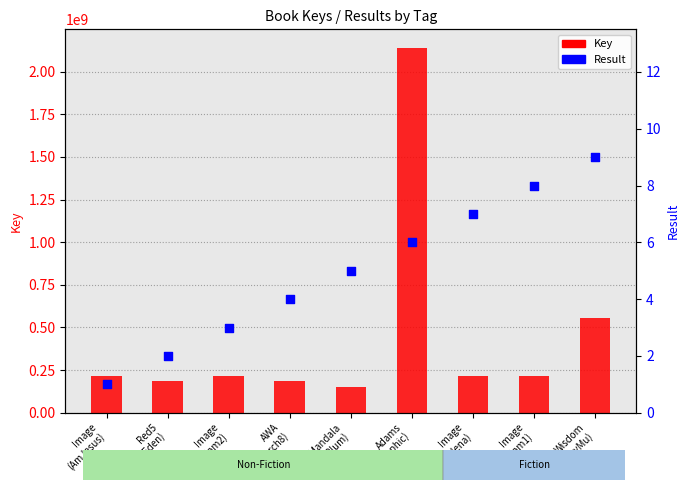

At which category is the sum across all series the highest?

Adams
(Infographic)